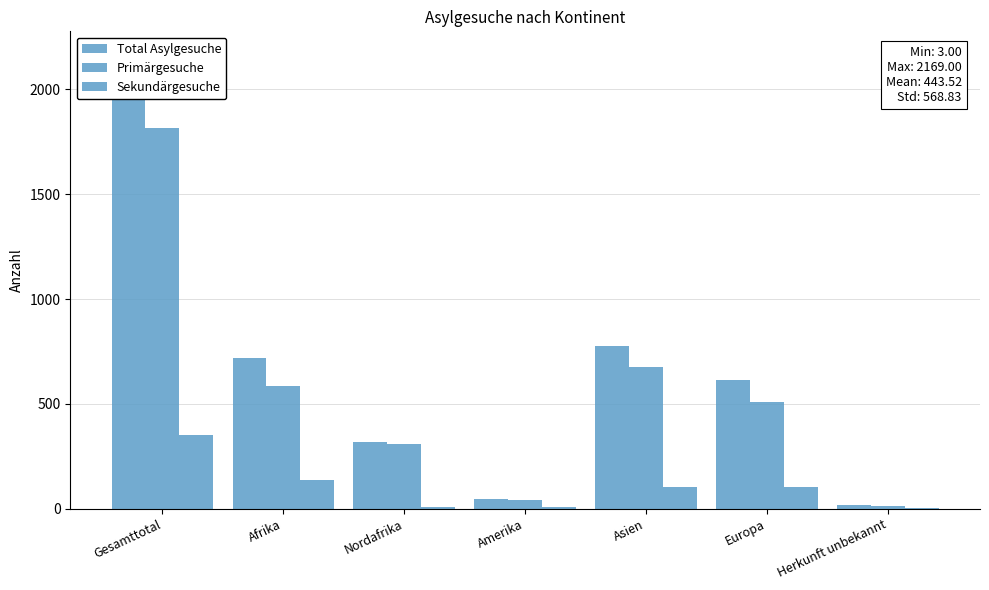

What is the difference between the maximum and second lowest values in the Primärgesuche series?

1779